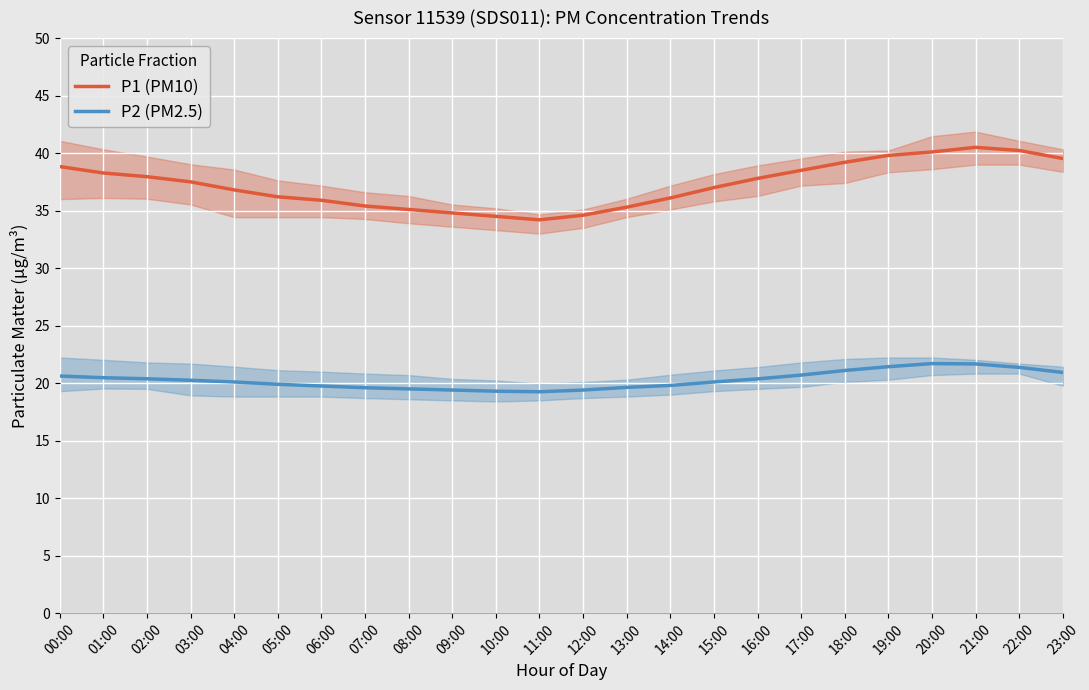

Where is P1 (PM10) nearest to the value 37?

15:00